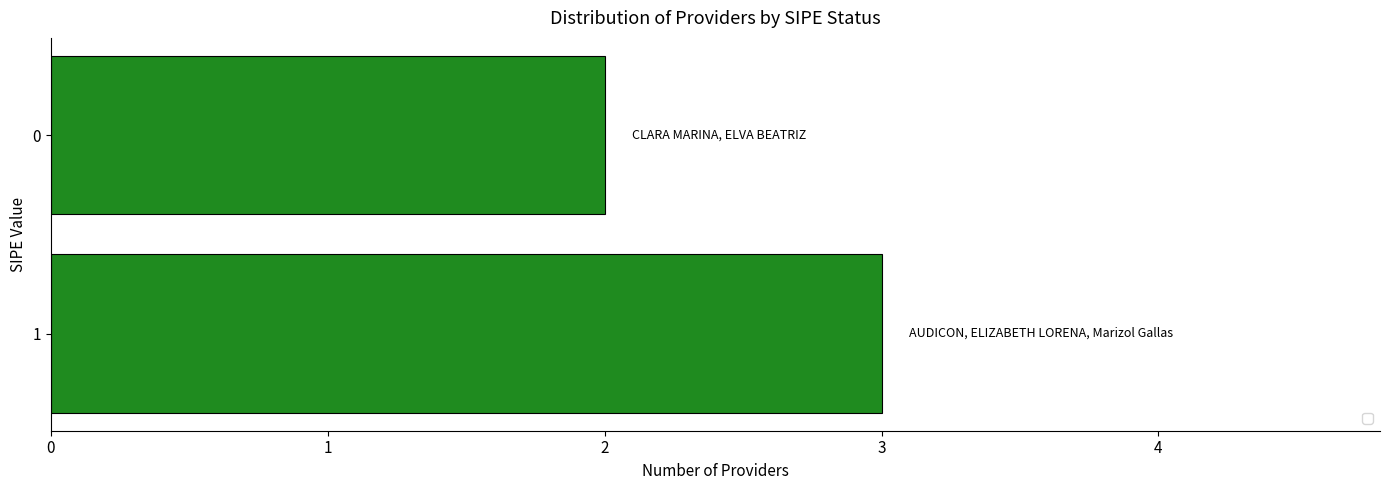

Reading top to bottom, extract all data points from this chart.

0=2	1=3